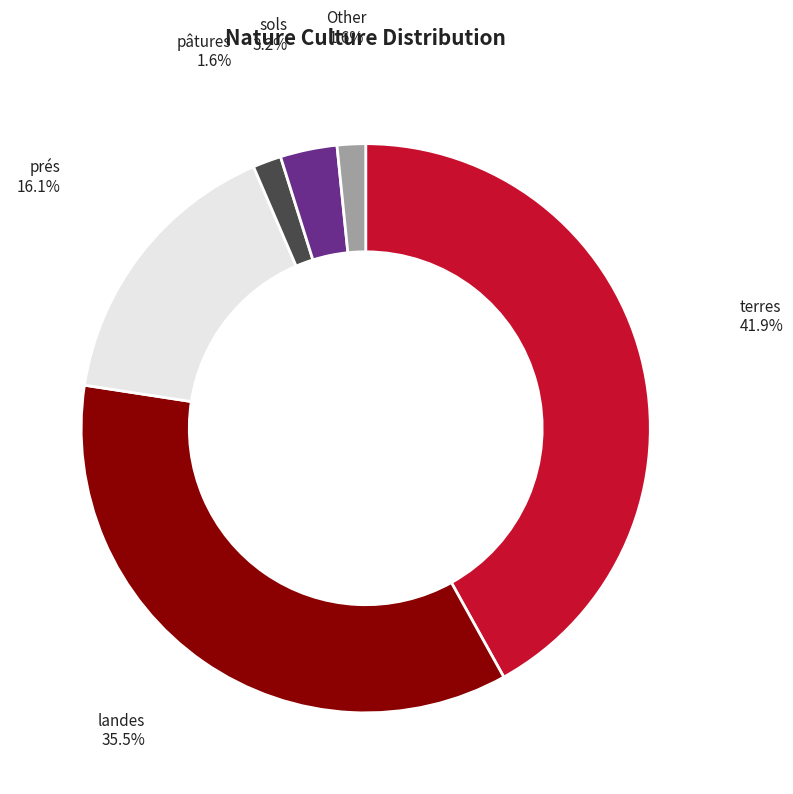

True or false: terres accounts for 35% of the total.

False